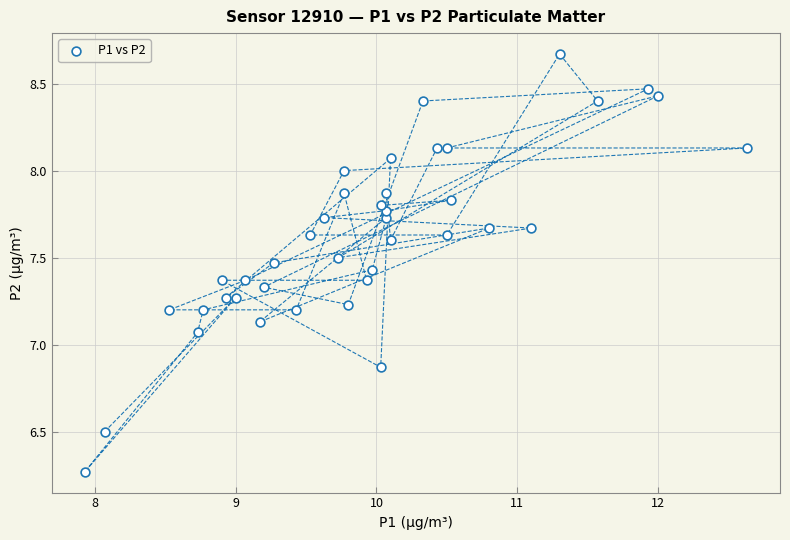

What is the range of Y values (max minus min)?

2.4